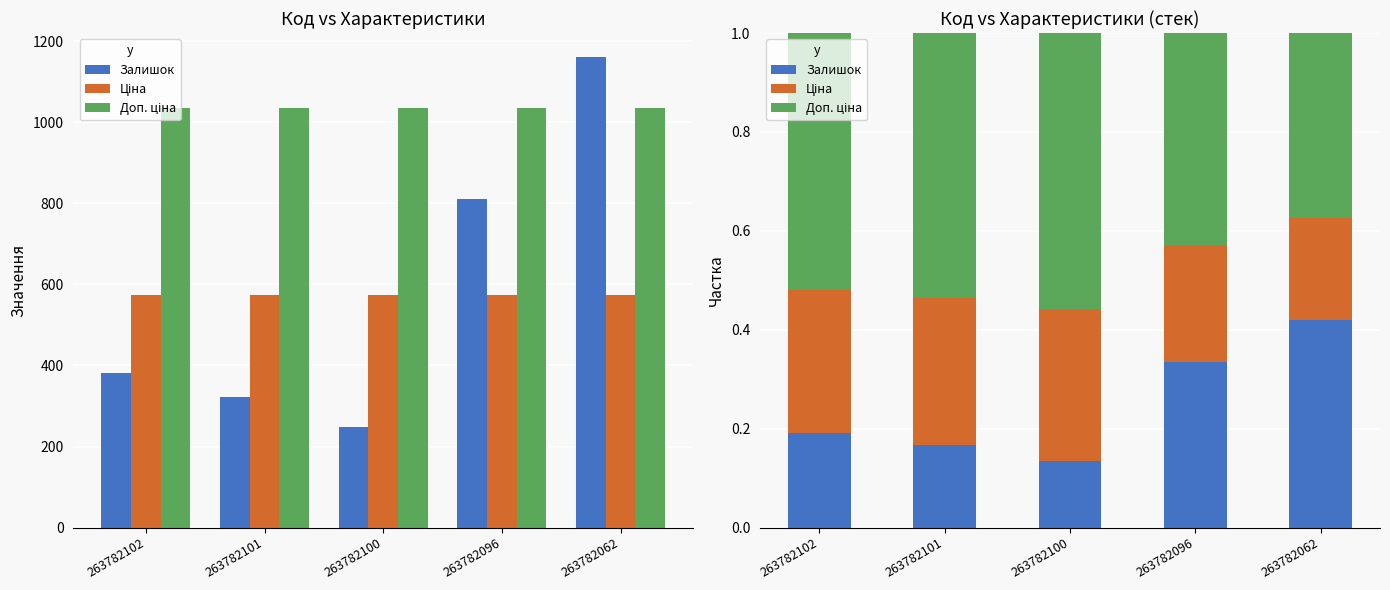

True or false: Залишок has a value of 0.1 at 263782100.

True